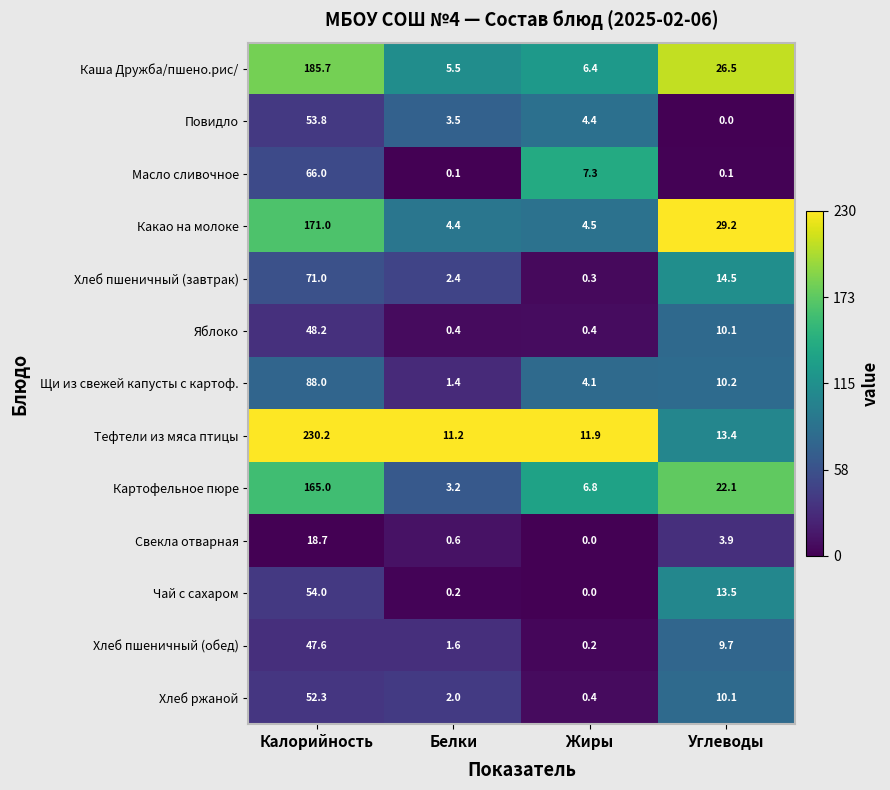

Is it true that Масло сливочное equals 66.0 at Калорийность?

True